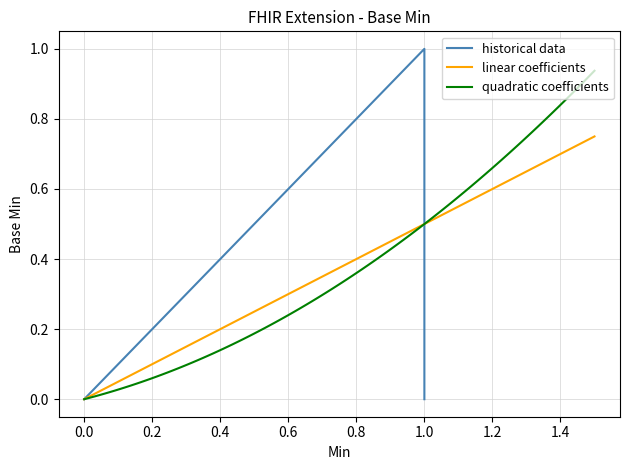

How many data points does each series have?

5